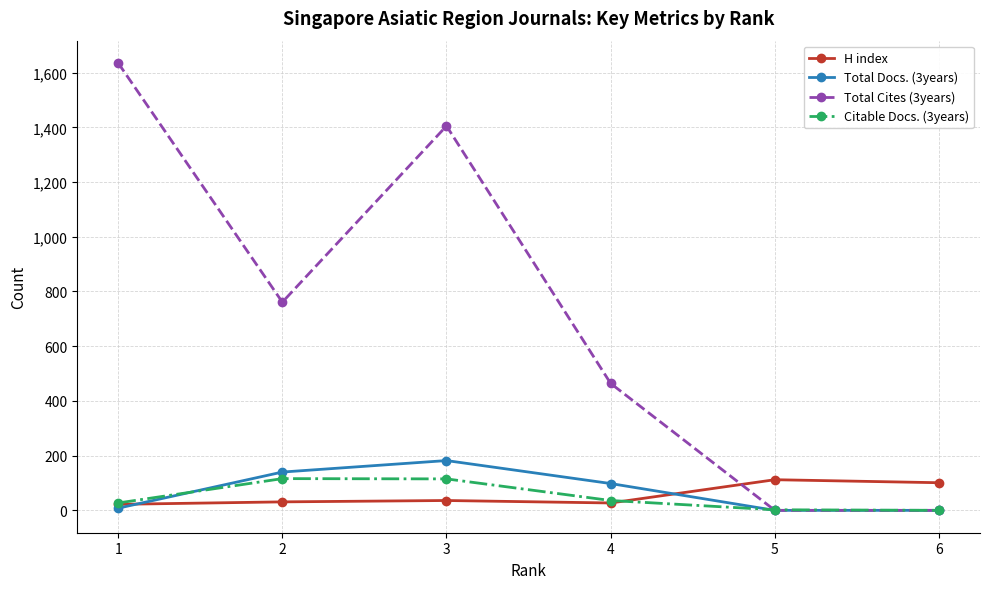

Which series has the widest spread of values?

Total Cites (3years)